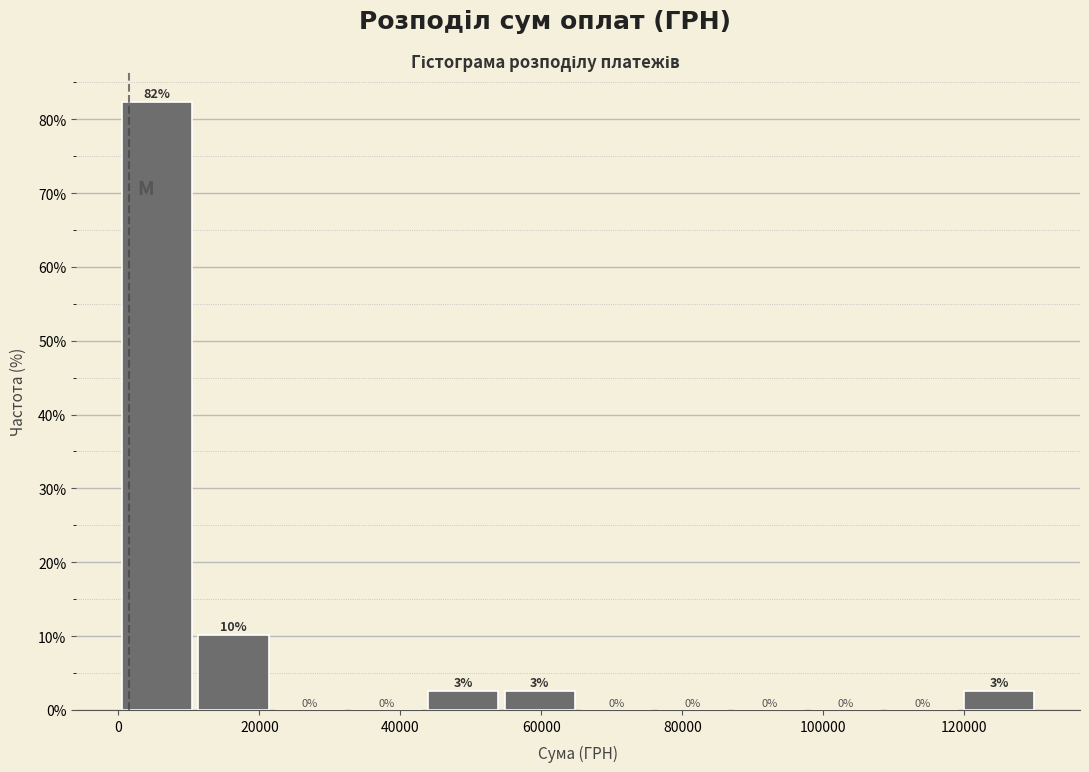

Which range on the x-axis has the tallest bar?

0 to 10000